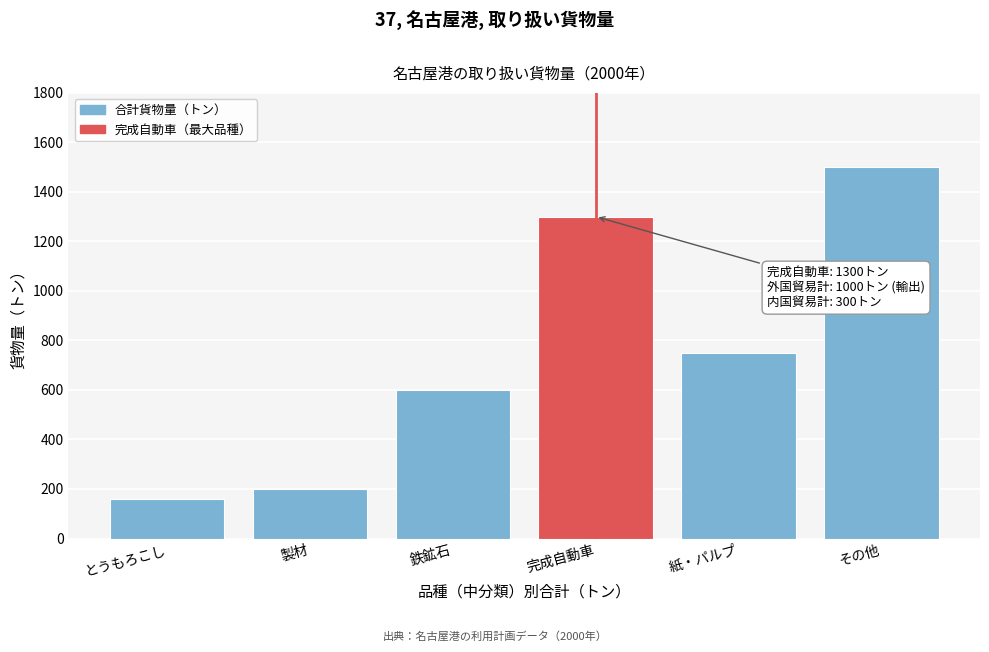

Reading left to right, transcribe all the data shown in this chart.

とうもろこし=160	製材=200	鉄鉱石=600	完成自動車=1300	紙・パルプ=750	その他=1500